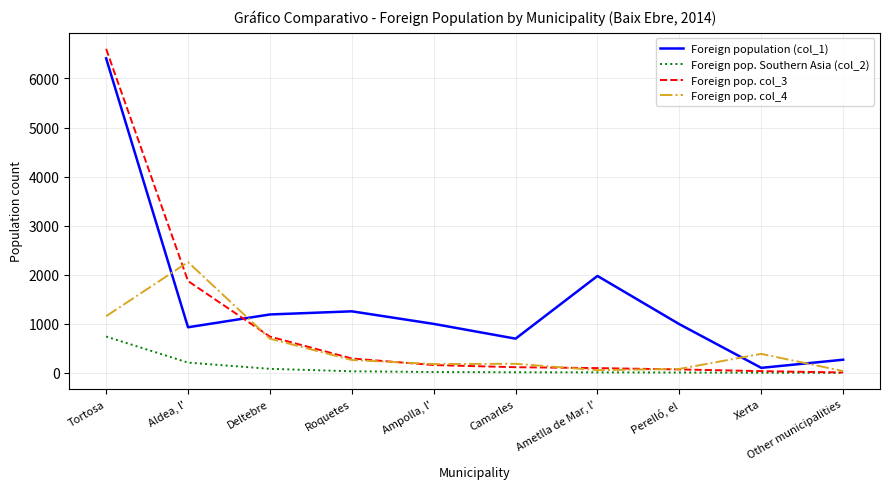

At which category is the sum across all series the highest?

Tortosa